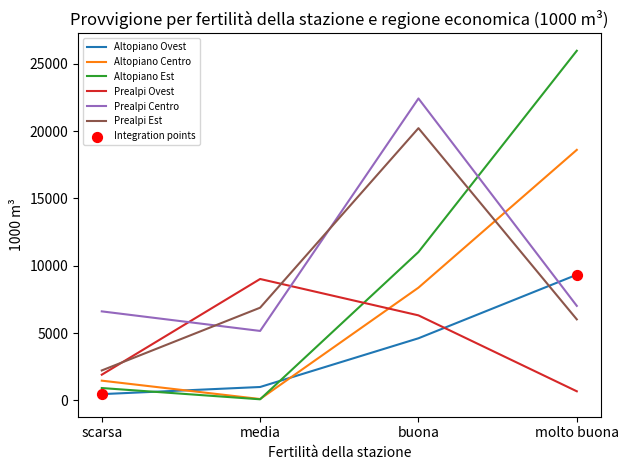

Is the value of Altopiano Ovest at molto buona greater than the value of Prealpi Centro at media?

Yes